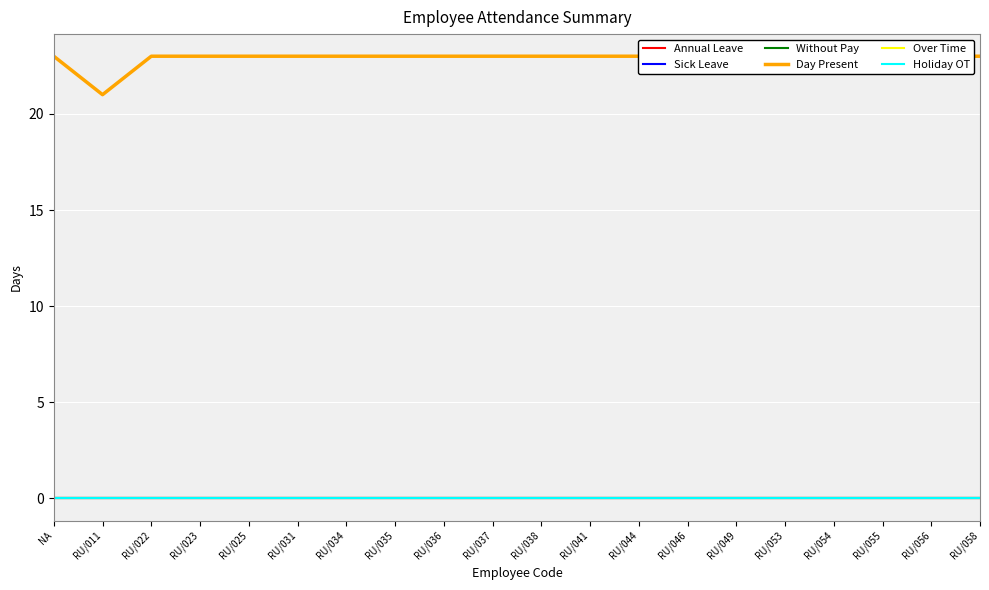

List the series in order of their peak value, lowest first.

Annual Leave, Sick Leave, Without Pay, Over Time, Holiday OT, Day Present